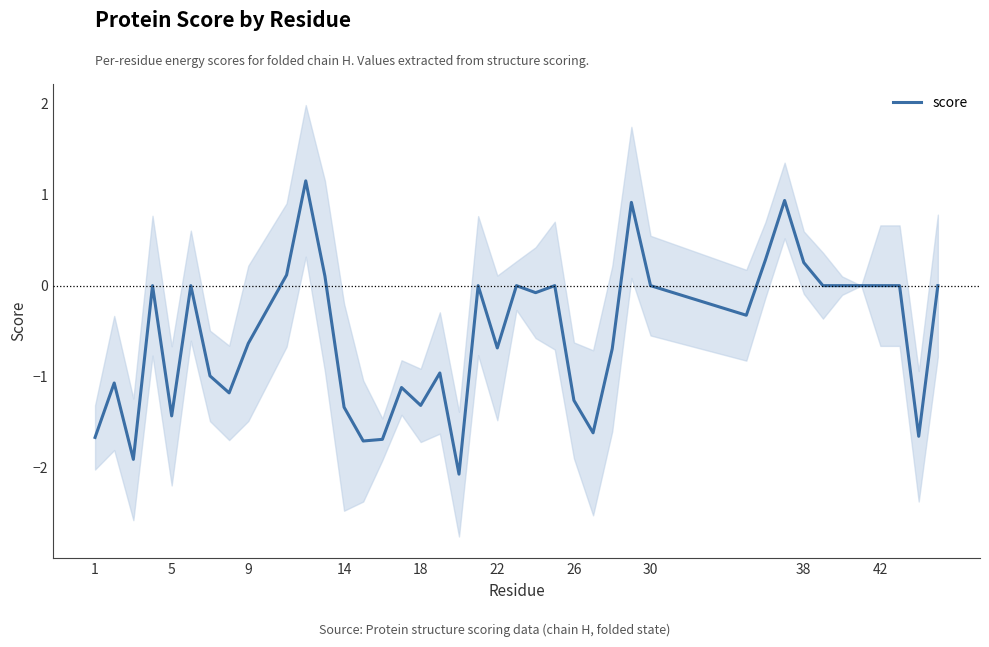

How many points are lower than both their immediate neighbors (excluding endpoints)?

11